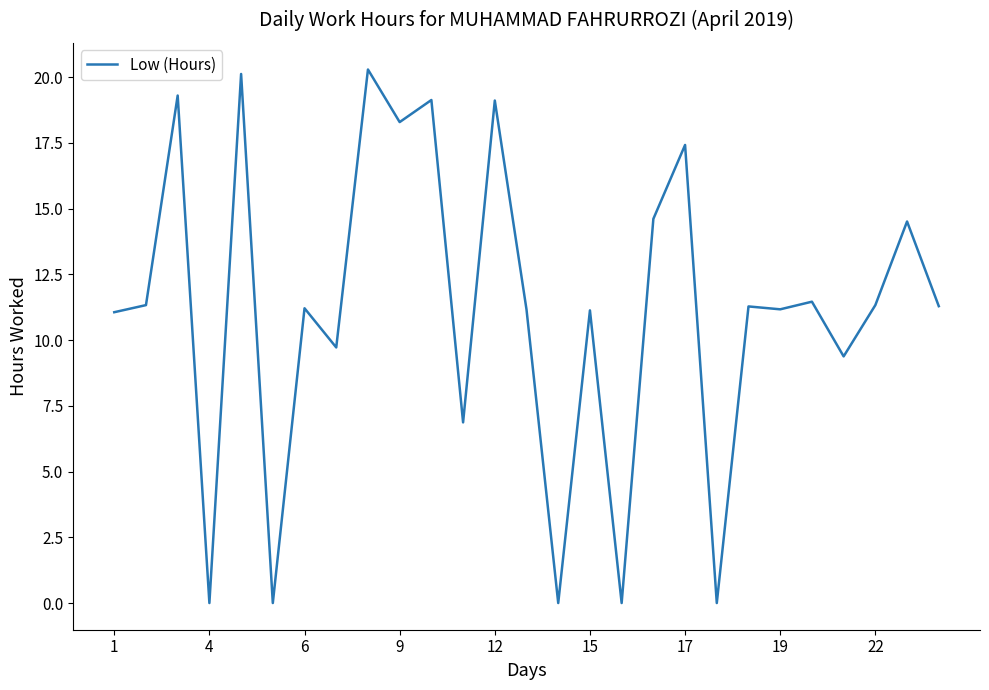

What is the difference between the maximum and minimum values?

20.3